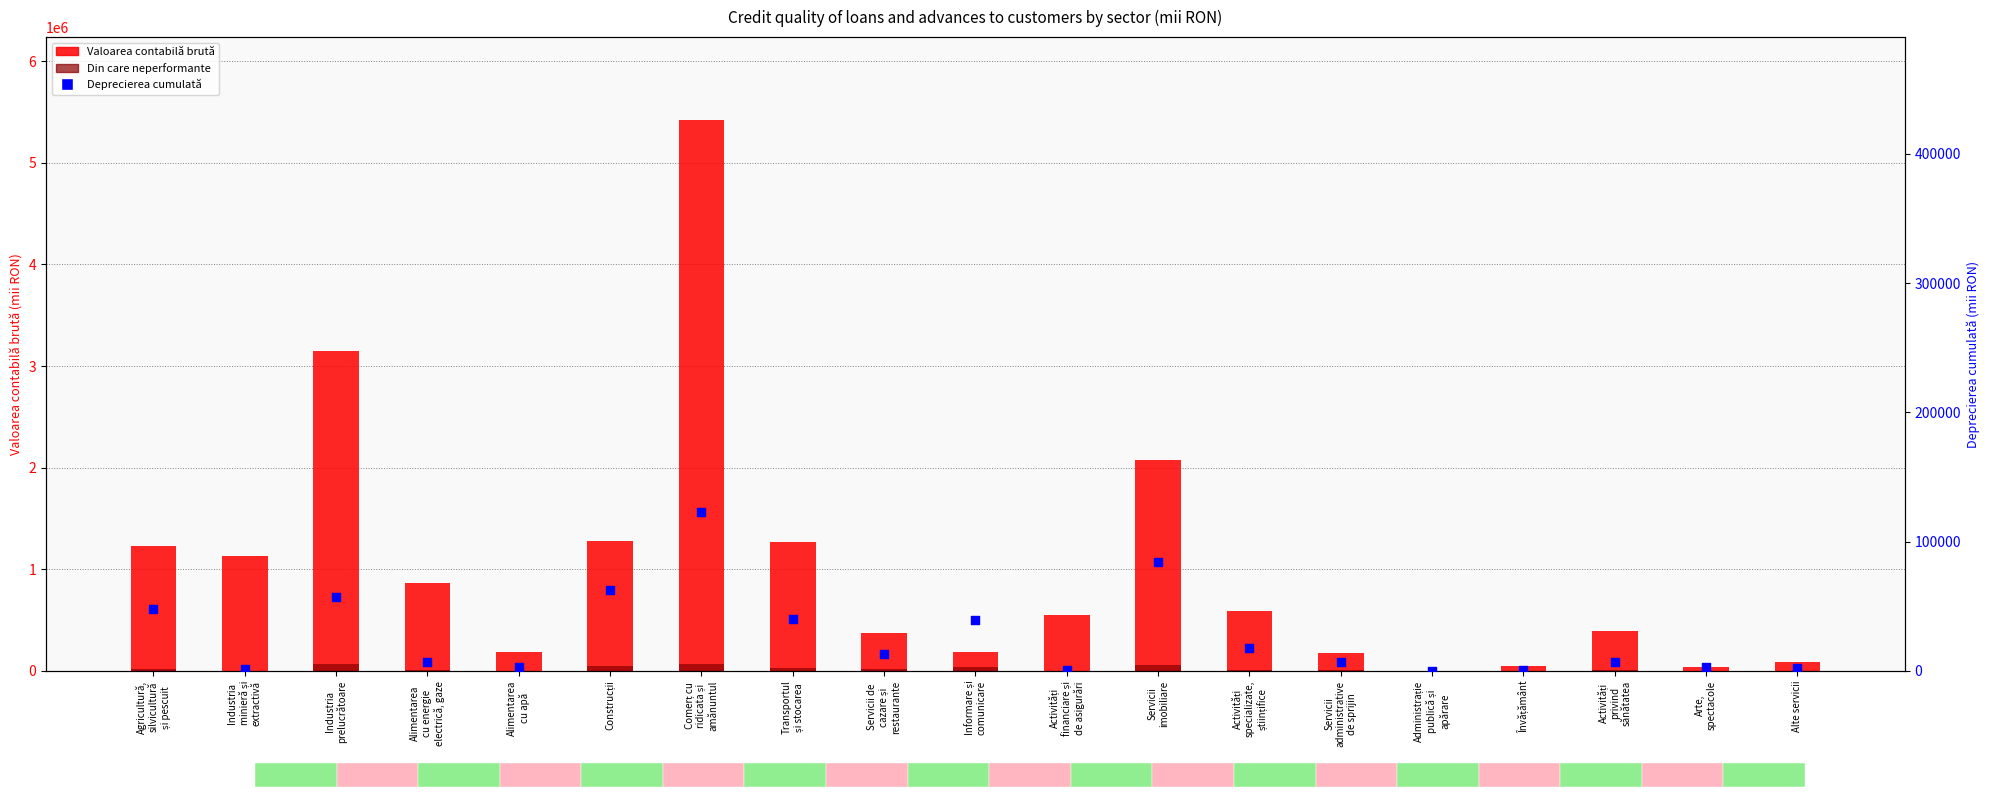

Which series contains the highest Y value?

Valoarea contabilă brută